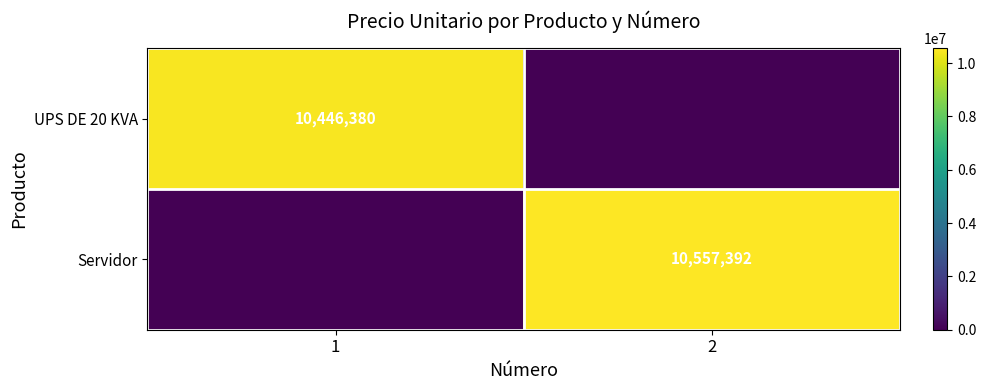

At how many categories does at least one series exceed 8115927?

2